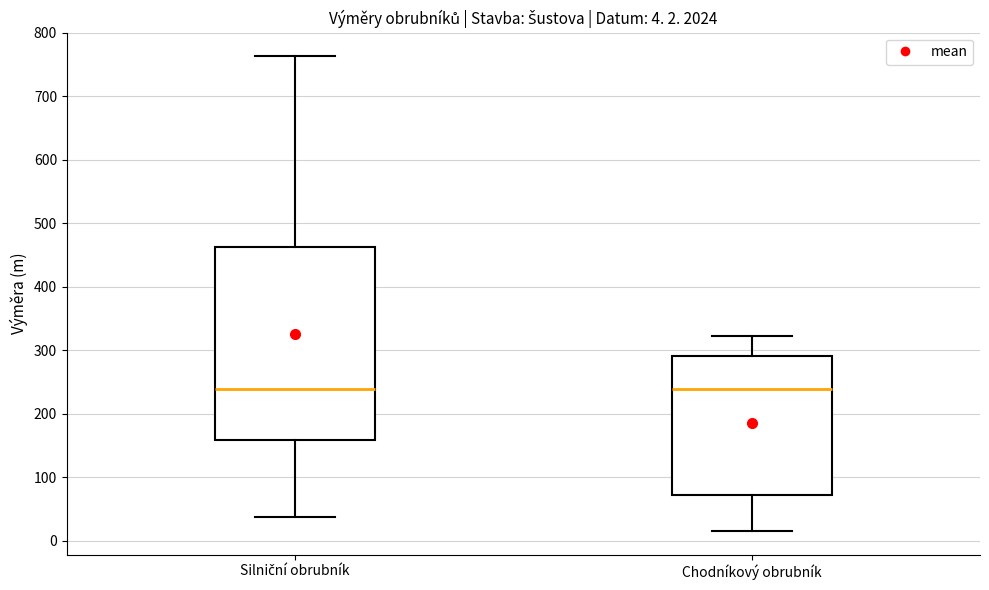

Which box is the tallest, from its lower edge to its upper edge?

Silniční obrubník